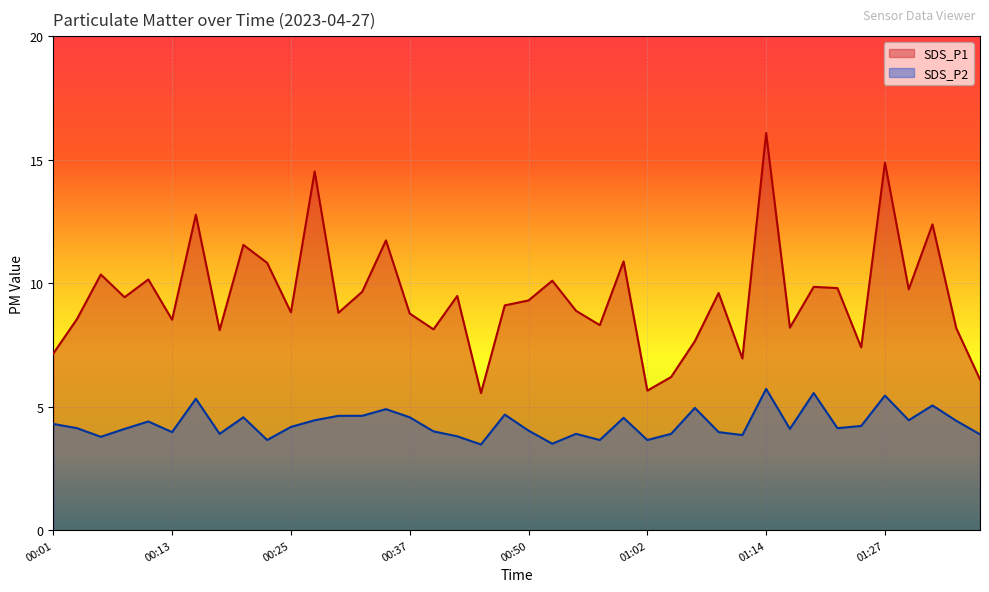

What is the label of the 22nd point from the right?

00:45